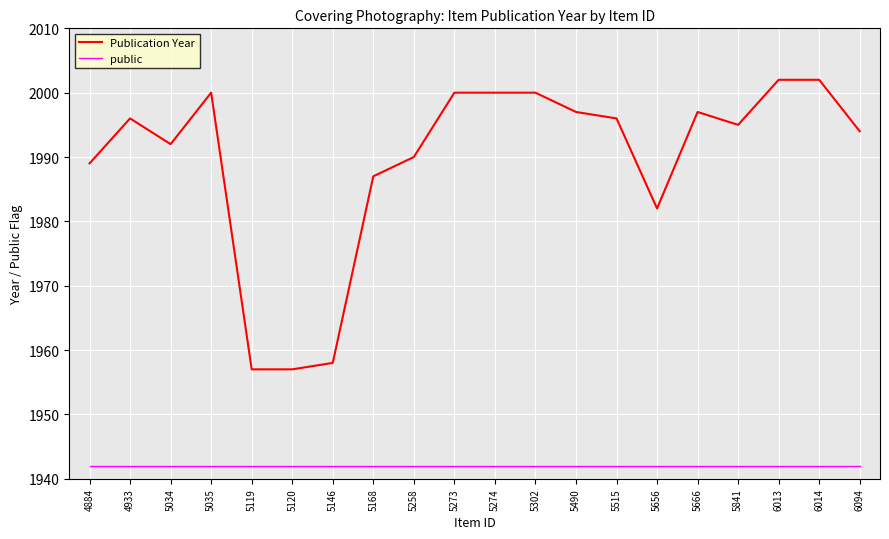

How many lines are shown in the chart?

2